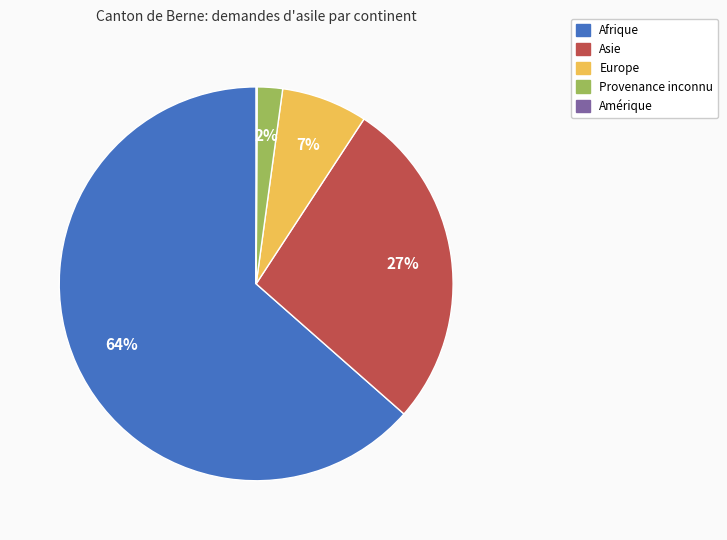

Combined, do Europe and Provenance inconnu account for over 50%?

No